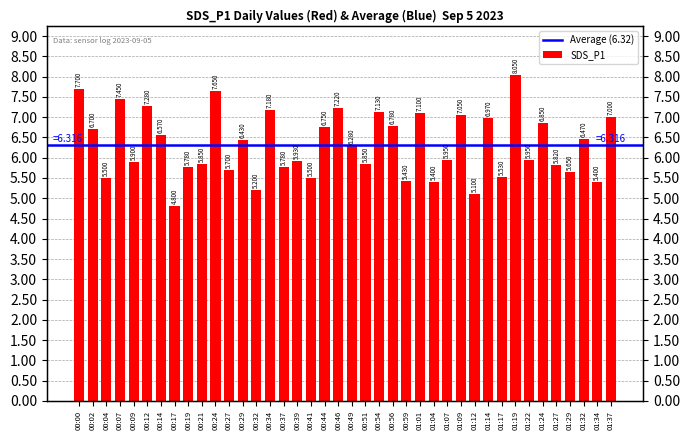

Rank the categories by value from lowest to highest.

00:17, 01:12, 00:32, 01:04, 01:34, 00:59, 00:04, 00:41, 01:17, 01:29, 00:27, 00:19, 00:37, 01:27, 00:21, 00:51, 00:09, 00:39, 01:07, 01:22, 00:49, 00:29, 01:32, 00:14, 00:02, 00:44, 00:56, 01:24, 01:14, 01:37, 01:09, 01:01, 00:54, 00:34, 00:46, 00:12, 00:07, 00:24, 00:00, 01:19